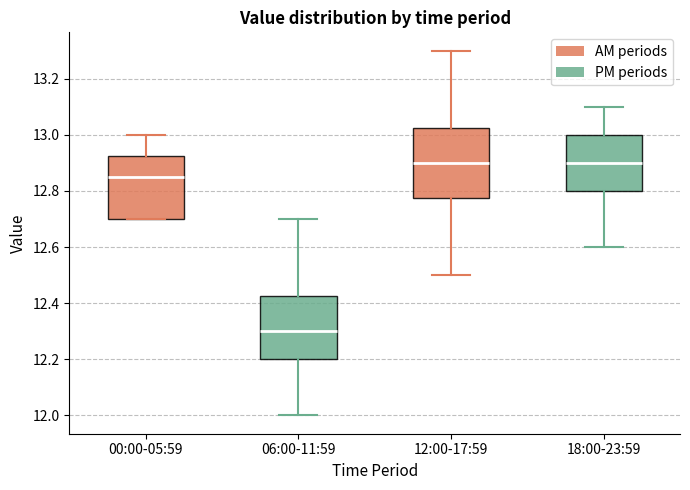

Which box is the tallest, from its lower edge to its upper edge?

12:00-17:59